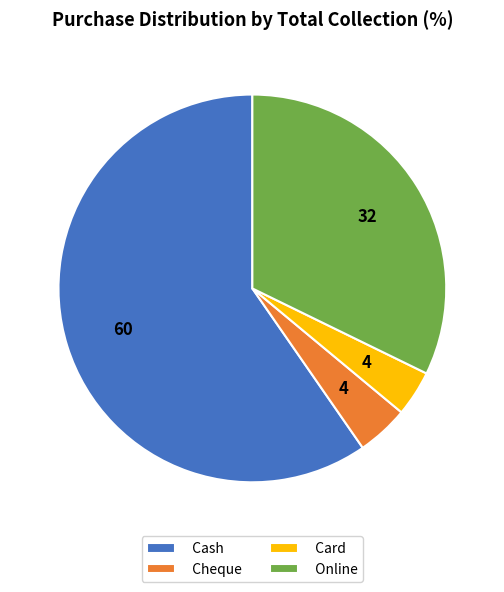

Approximately how many times larger is the value at Cash compared to Card?

15.7